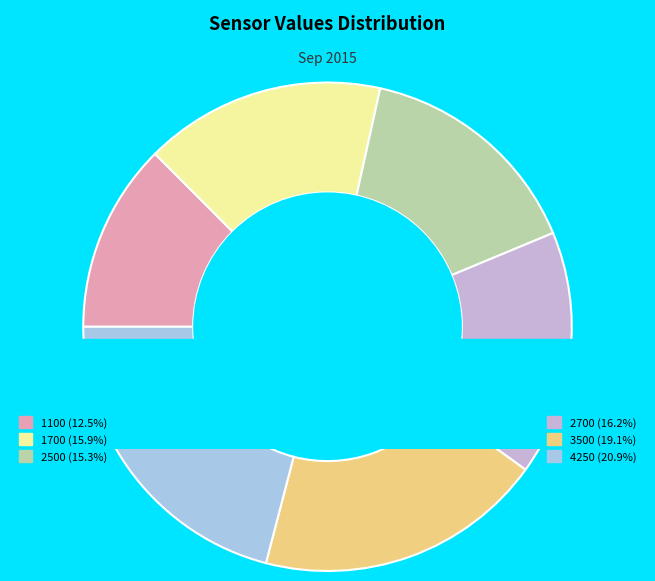

What is the smallest slice in the pie chart?

1100